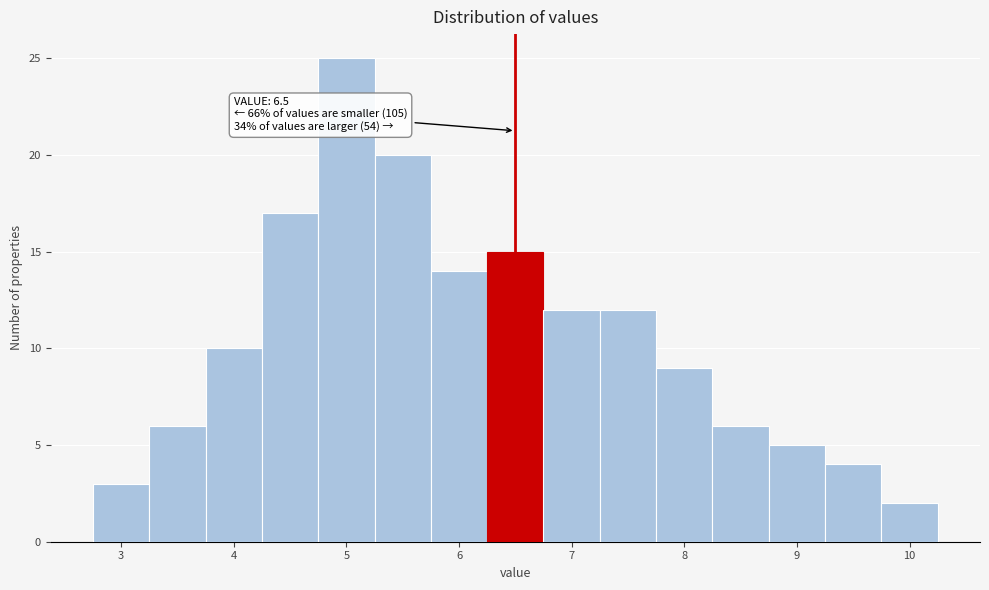

Over which range of the x-axis is the bar tallest?

4.75 to 5.25